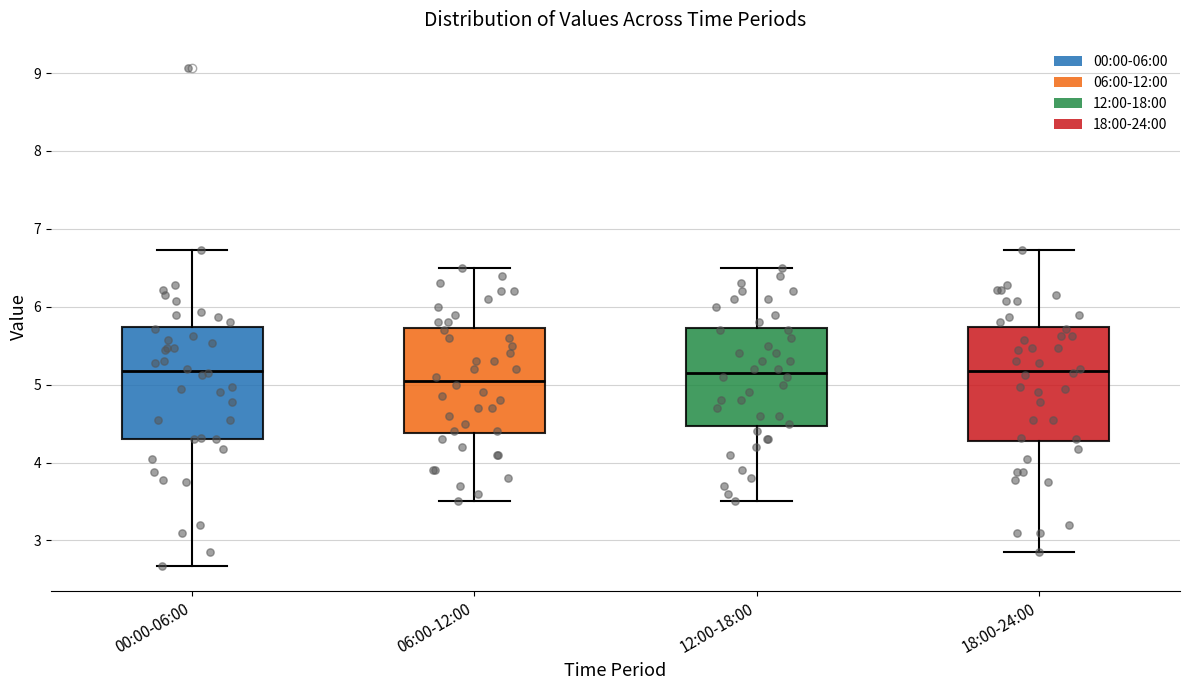

Reading left to right, transcribe this box plot: for each box, give where its median line is, the range the box spans, and where its two whiskers end, as read against the y-axis. The values are not printed on the chart, so give them approximately, as read against the axis.

00:00-06:00: median 5.2, box 4.3 to 5.7, whiskers 2.7 to 6.7
06:00-12:00: median 5.1, box 4.4 to 5.7, whiskers 3.5 to 6.5
12:00-18:00: median 5.2, box 4.5 to 5.7, whiskers 3.5 to 6.5
18:00-24:00: median 5.2, box 4.3 to 5.7, whiskers 2.9 to 6.7